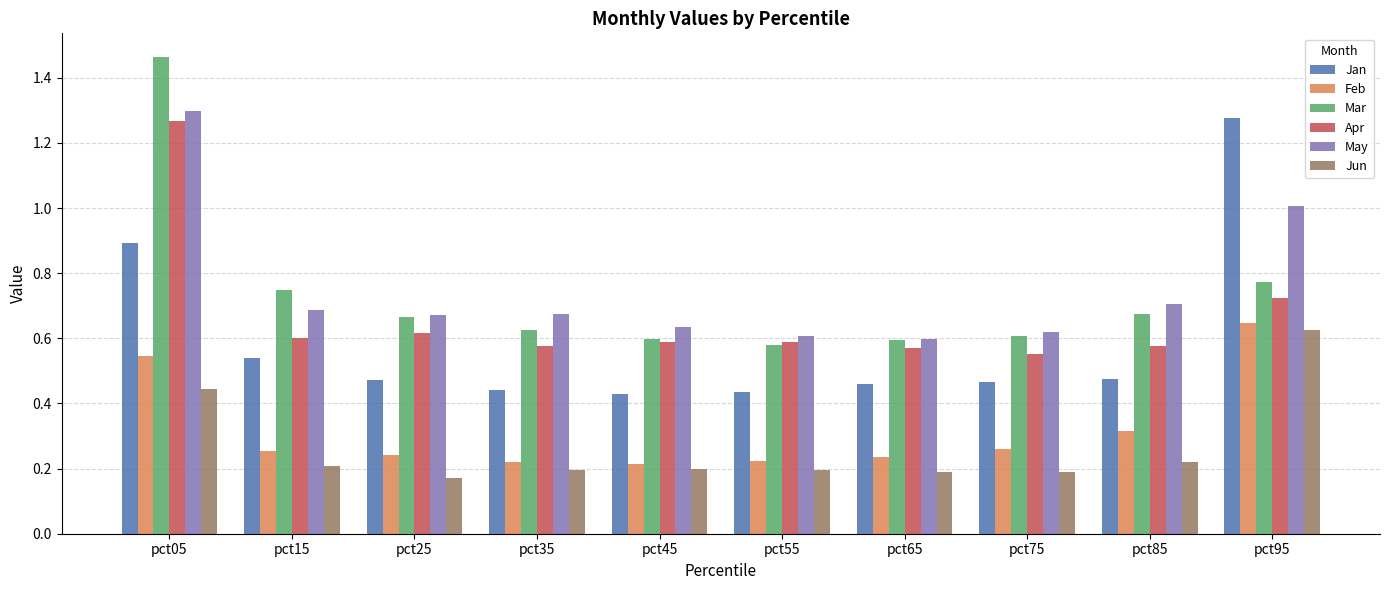

Which category has the highest value across all series?

pct05